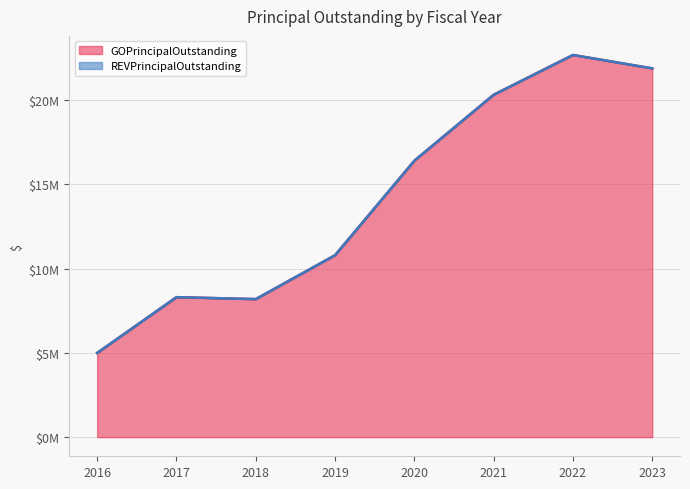

How many interior local valleys (lower than both neighbors) does the data have?

1